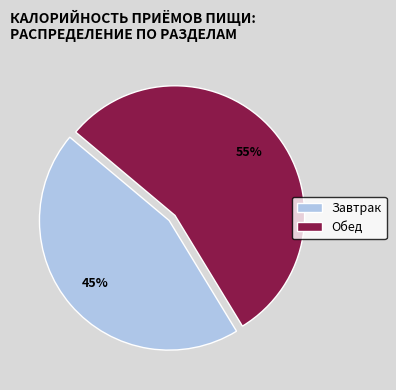

Is the sum of Завтрак and Обед greater than half?

Yes